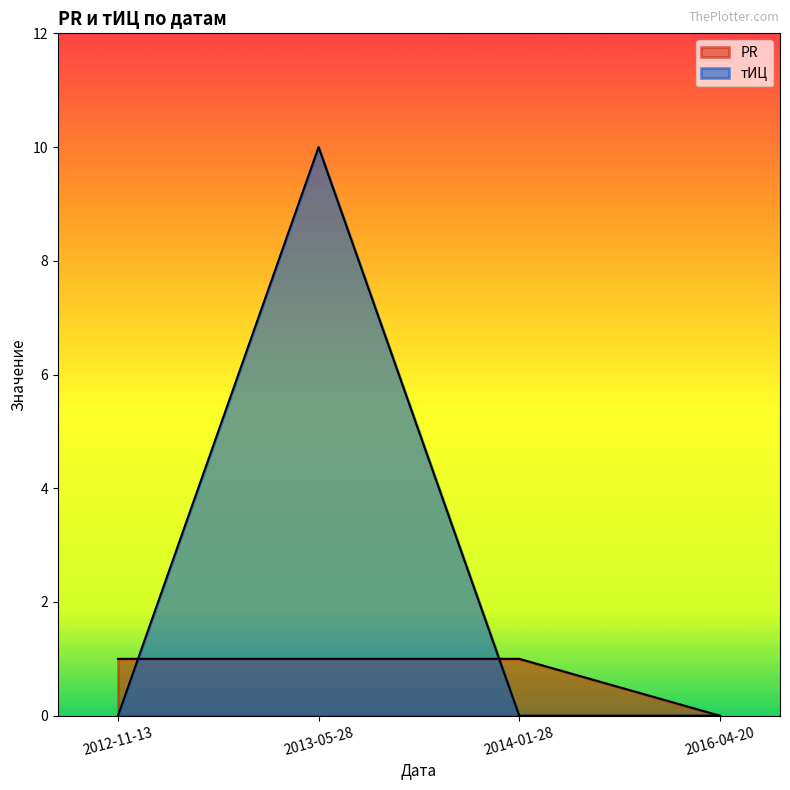

Which category has the lowest value in the тИЦ series?

2012-11-13